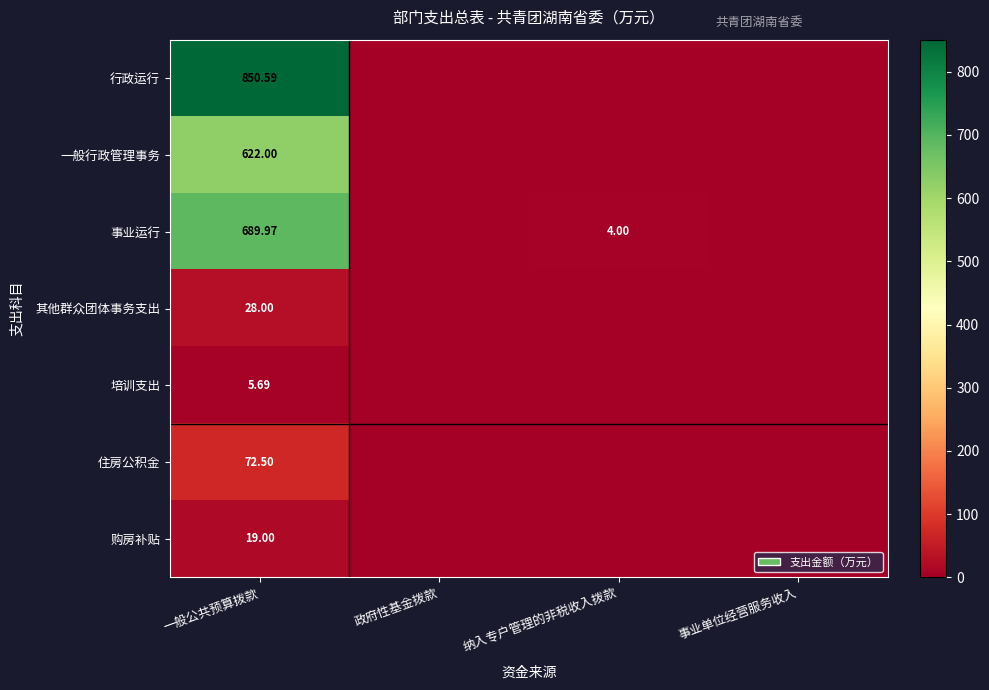

Rank the series at 一般公共预算拨款 from highest to lowest value.

行政运行, 事业运行, 一般行政管理事务, 住房公积金, 其他群众团体事务支出, 购房补贴, 培训支出